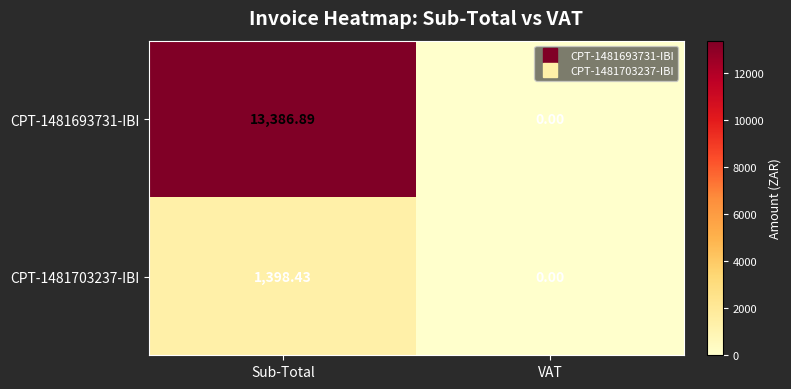

Which category has the highest value across all series?

Sub-Total